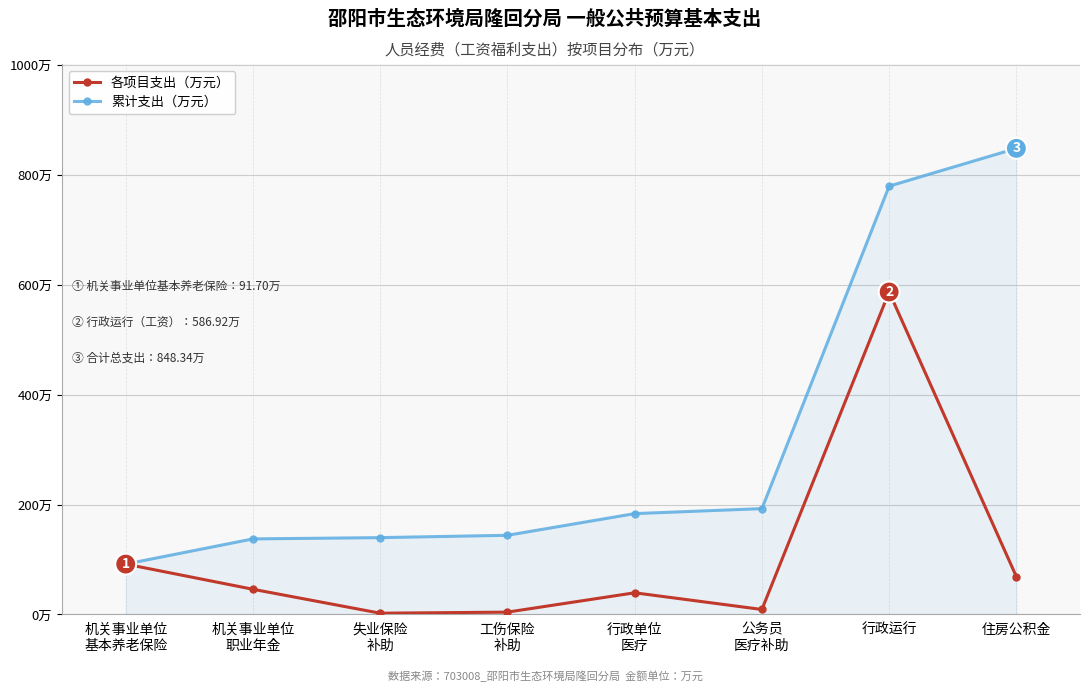

Is the value of 累计支出（万元） at 工伤保险
补助 greater than the value of 各项目支出（万元） at 行政单位
医疗?

Yes